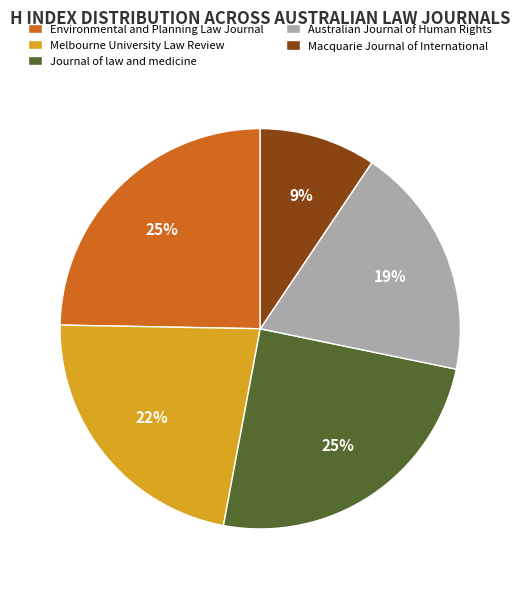

Does Environmental and Planning Law Journal account for over 50% of the chart?

No